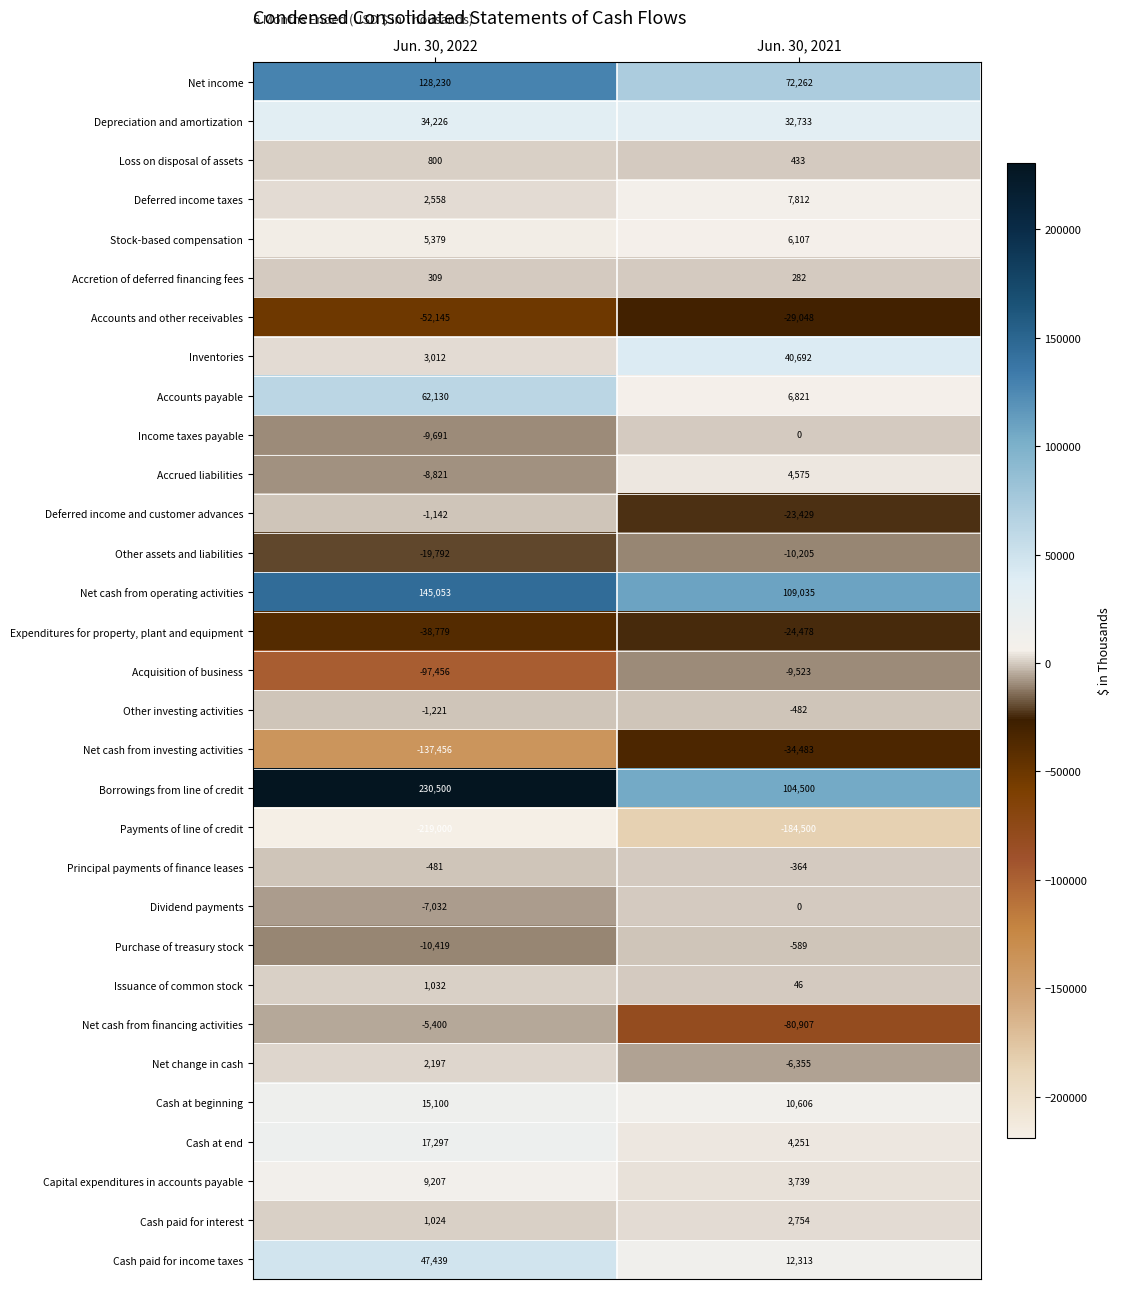

What is the spread (max minus min) of values at Jun. 30, 2021?

293535